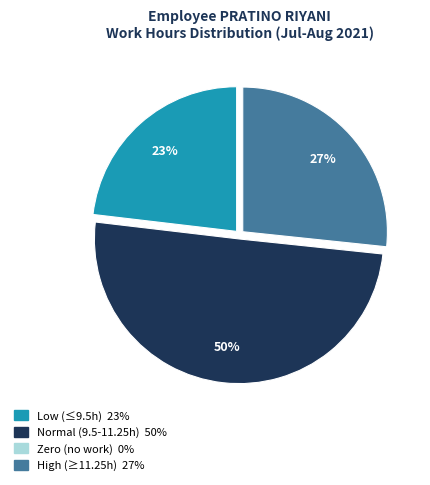

To the nearest percent, what is the difference between the largest and smallest slice percentages?

50%